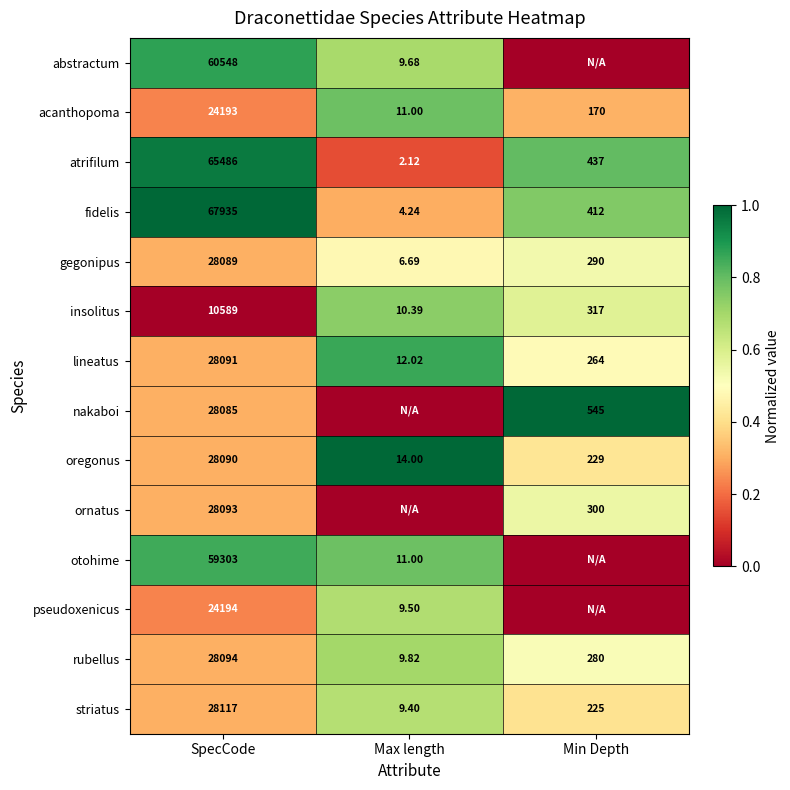

Where is rubellus nearest to the value 14051?

Min Depth